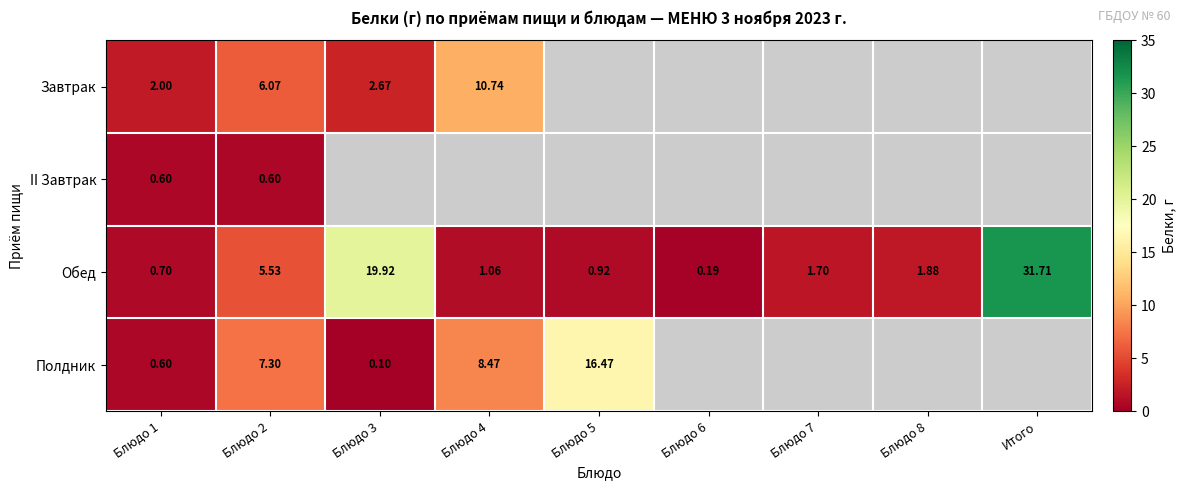

What is the lowest value of the Полдник series?

0.1